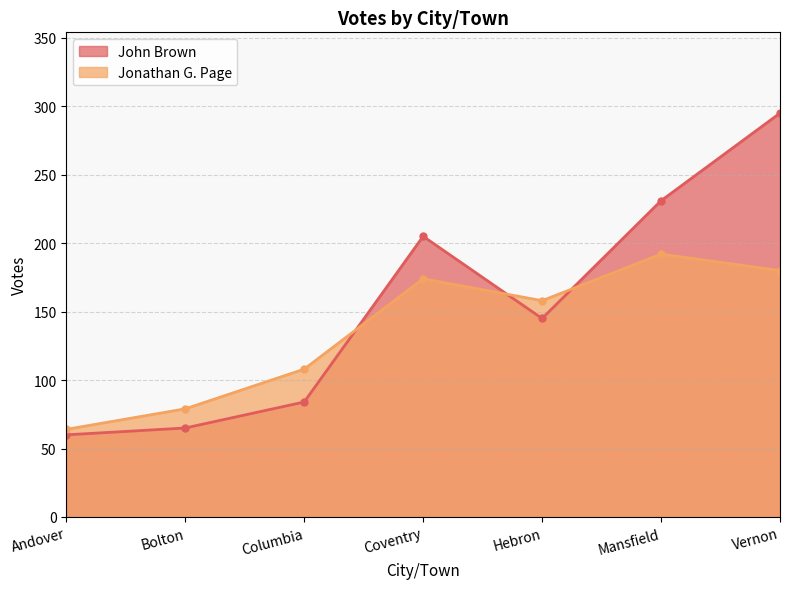

How many lines are shown in the chart?

2